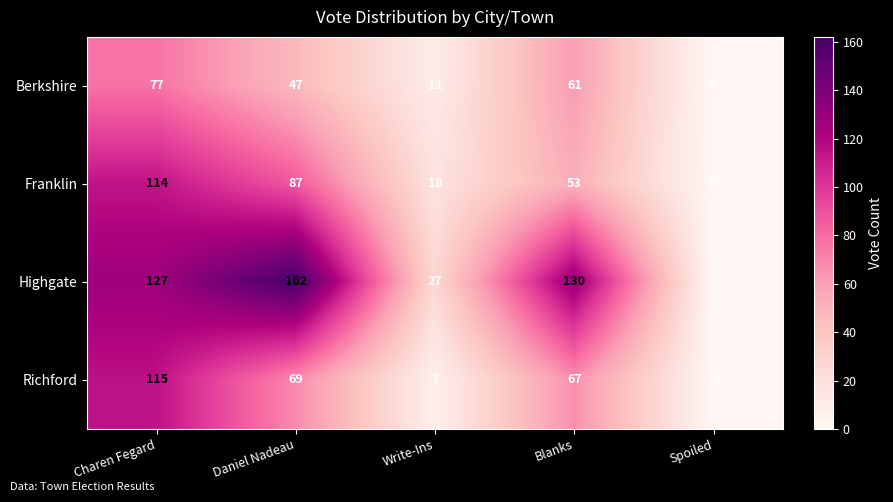

Rank the series by their maximum value, from highest to lowest.

Highgate, Richford, Franklin, Berkshire